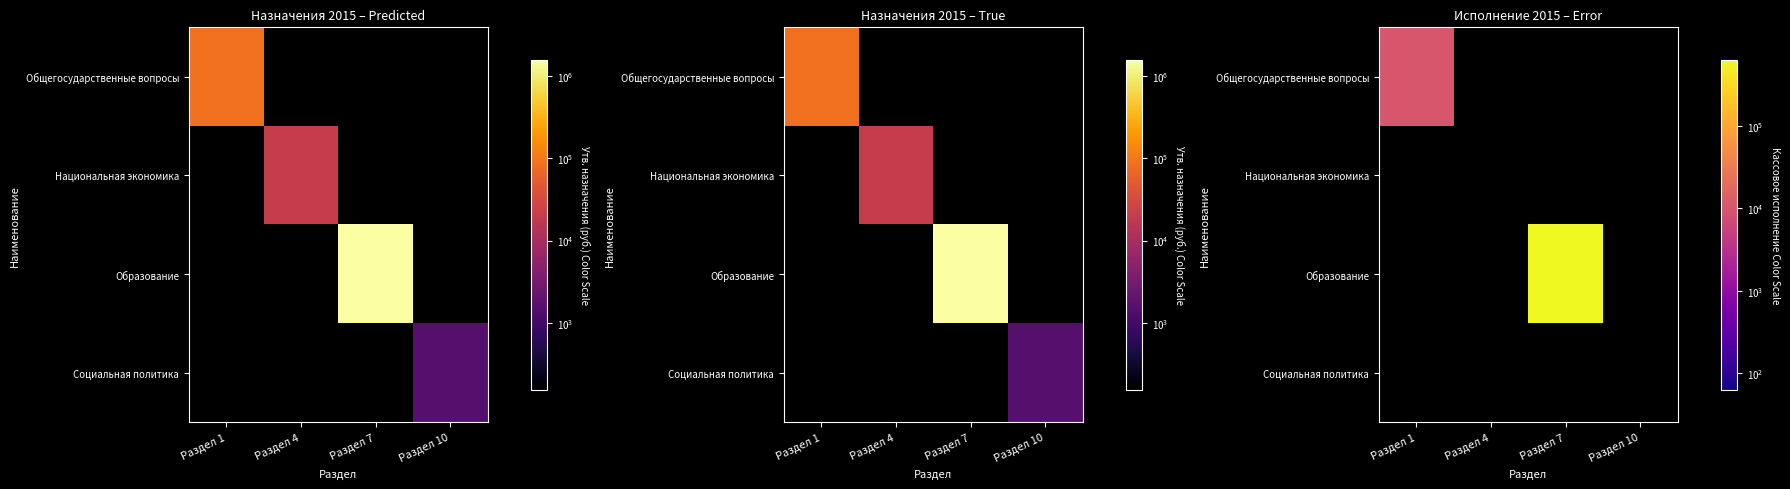

What is the highest value of the Общегосударственные вопросы series?

10300